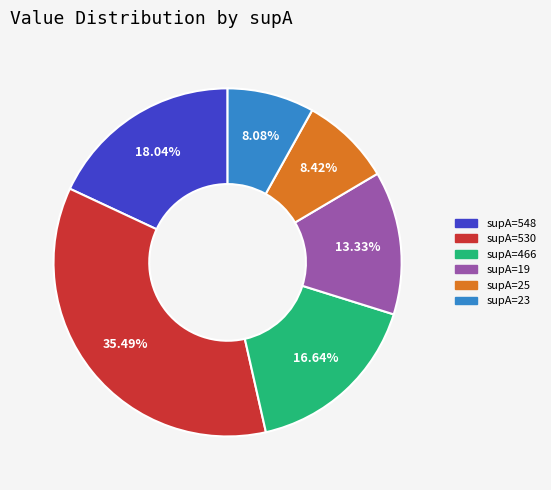

Is there any slice that represents more than half of the pie?

No